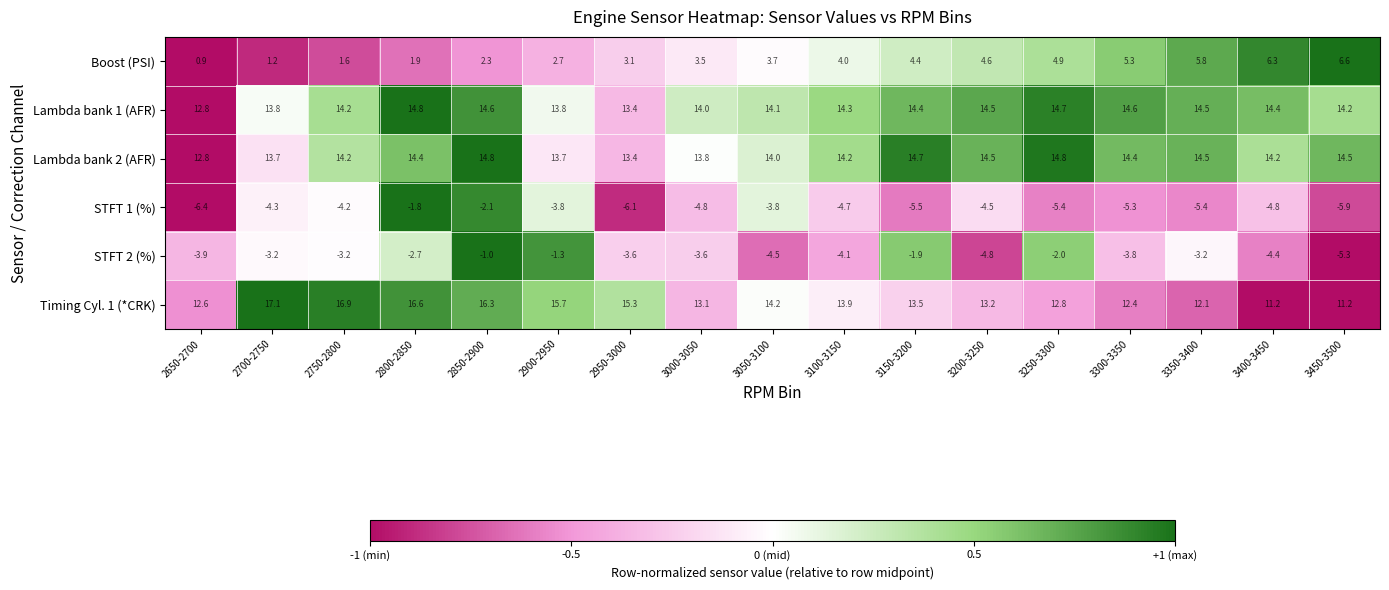

How many series are shown in this chart?

6